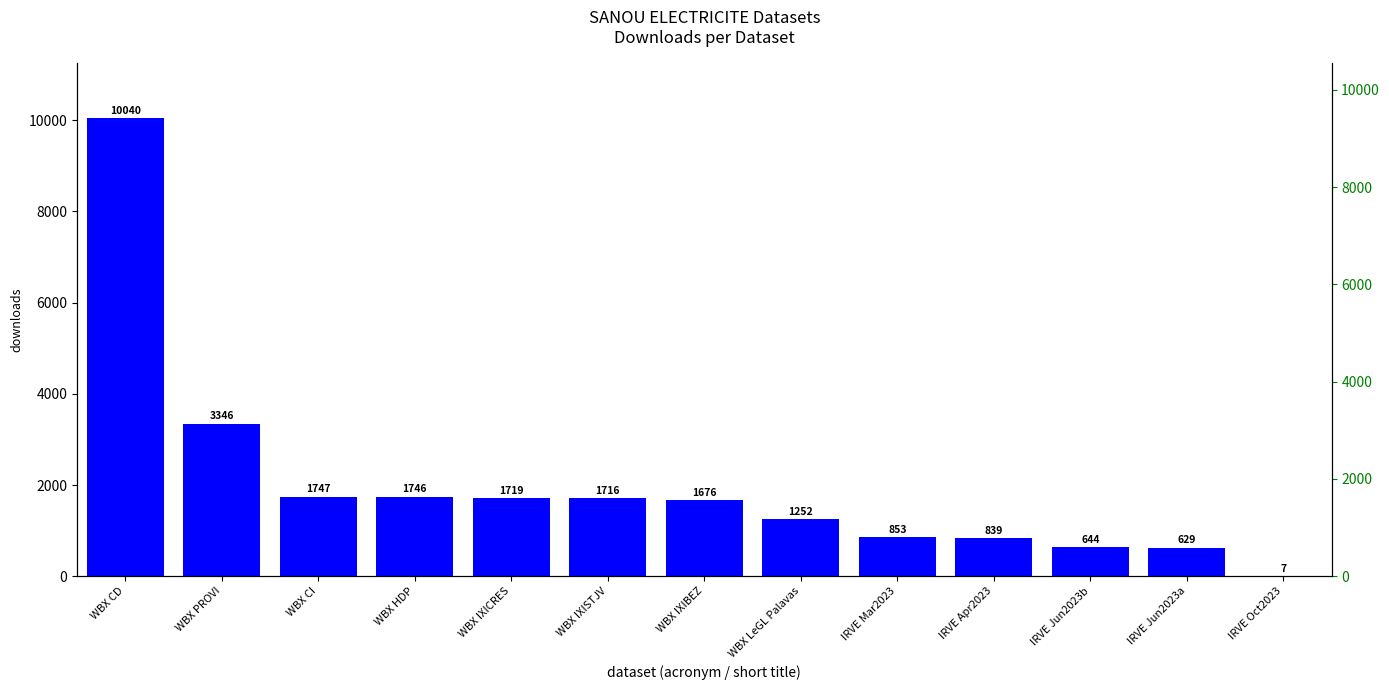

What is the value of the 6th bar from the left?

1716